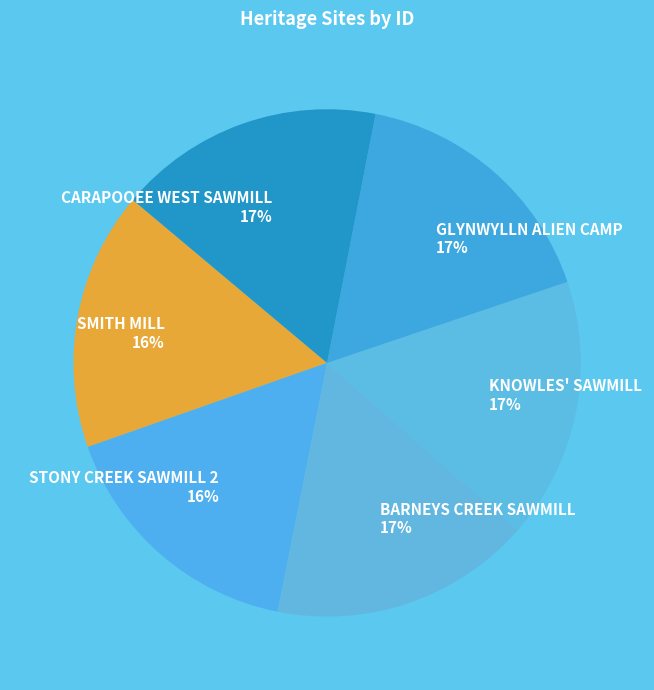

Is it true that CARAPOOEE WEST SAWMILL is 25% of the pie?

False